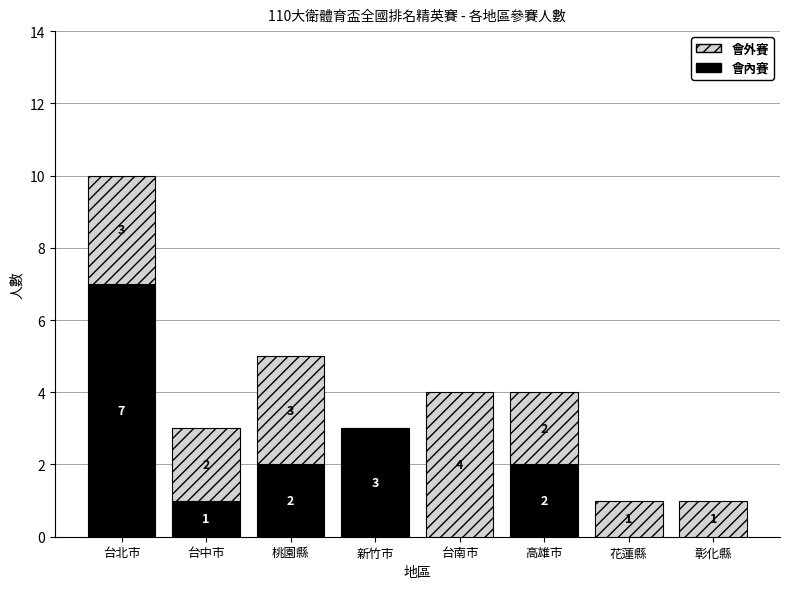

True or false: 會內賽 has a value of 1 at 台中市.

True